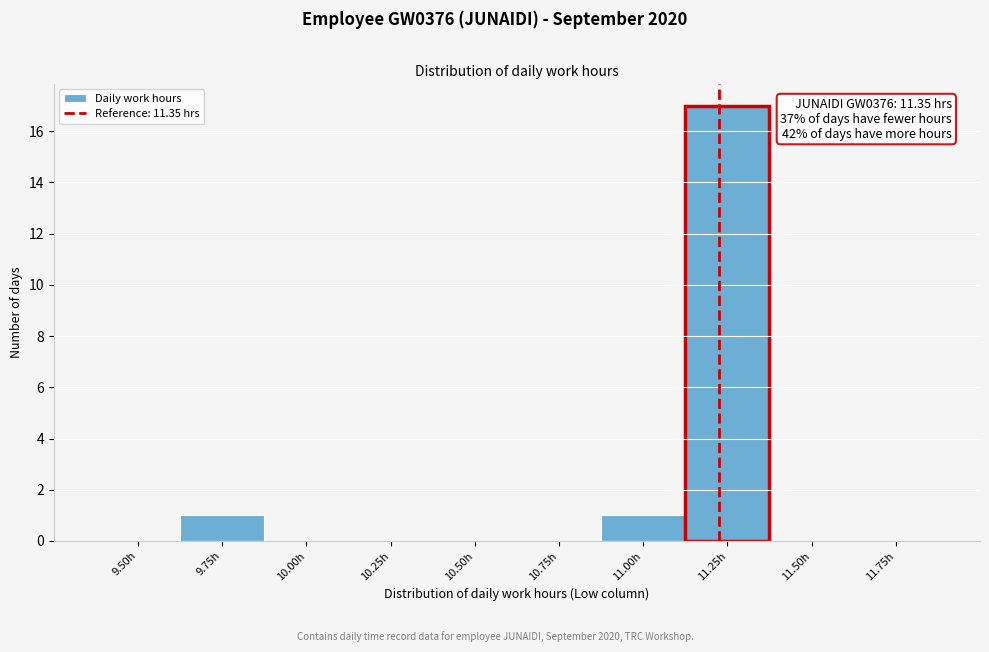

Reading left to right, extract all data points from this chart.

9.50h=0	9.75h=1	10.00h=0	10.25h=0	10.50h=0	10.75h=0	11.00h=1	11.25h=17	11.50h=0	11.75h=0